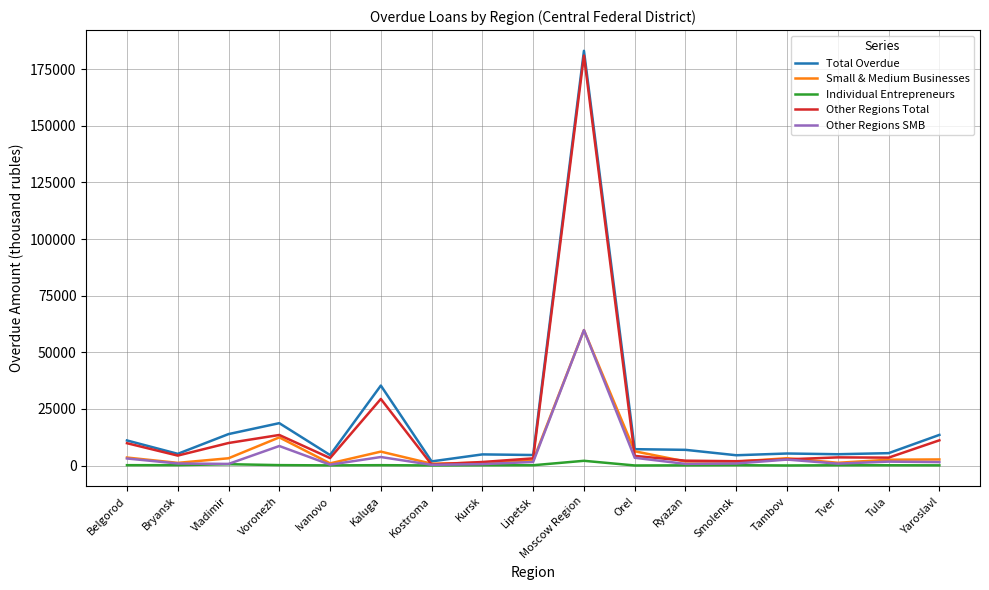

What is the difference between the maximum and second lowest values in the Total Overdue series?

178507